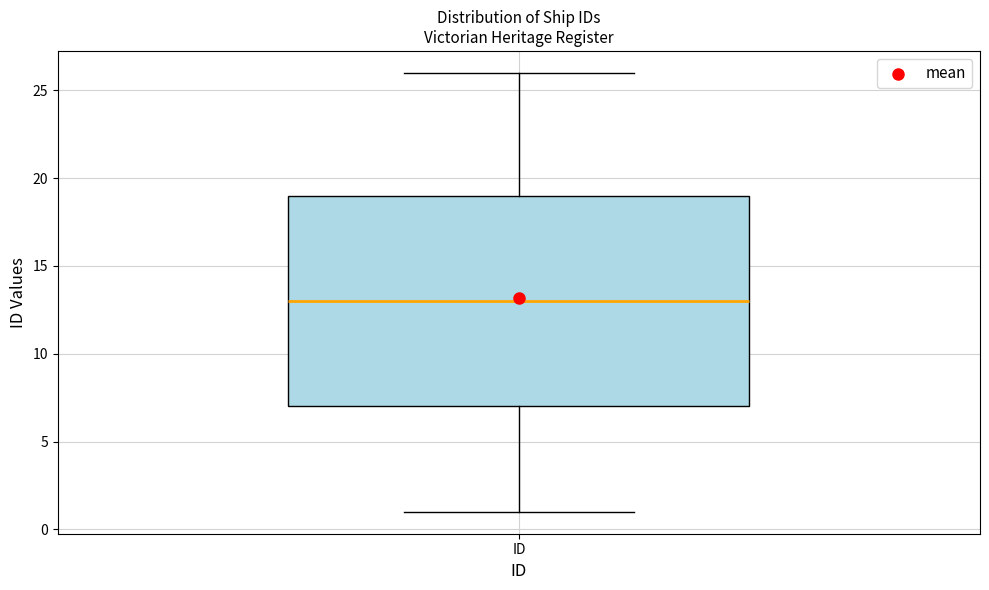

Read this box plot against the y-axis: the position of the median line, the range covered by the box, and the ends of both whiskers. The values are not printed on the chart, so give them approximately, as read against the axis.

median 13, box 7 to 19, whiskers 1 to 26